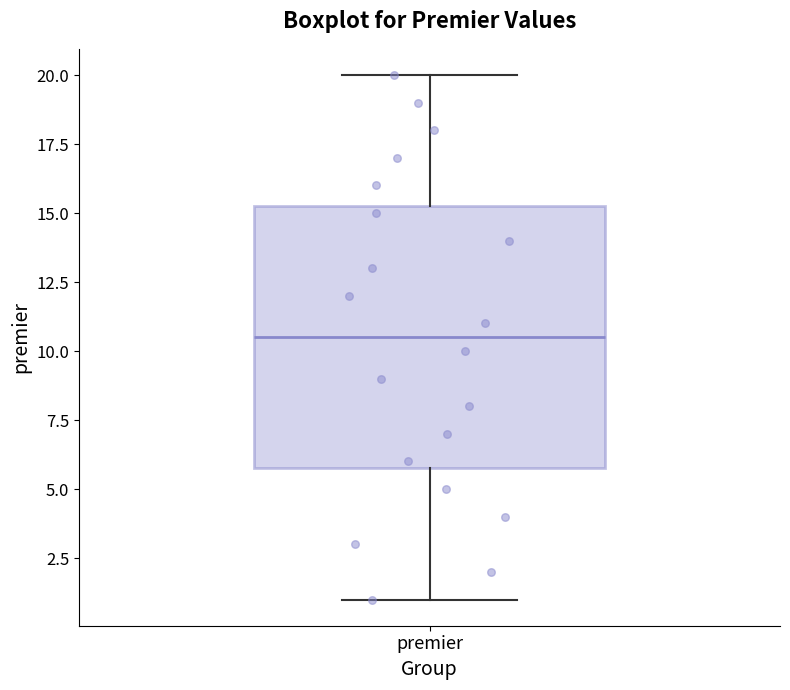

Where does the upper whisker of the box for premier end on the y-axis? The values are not printed on the chart, so give them approximately, as read against the axis.

20.0